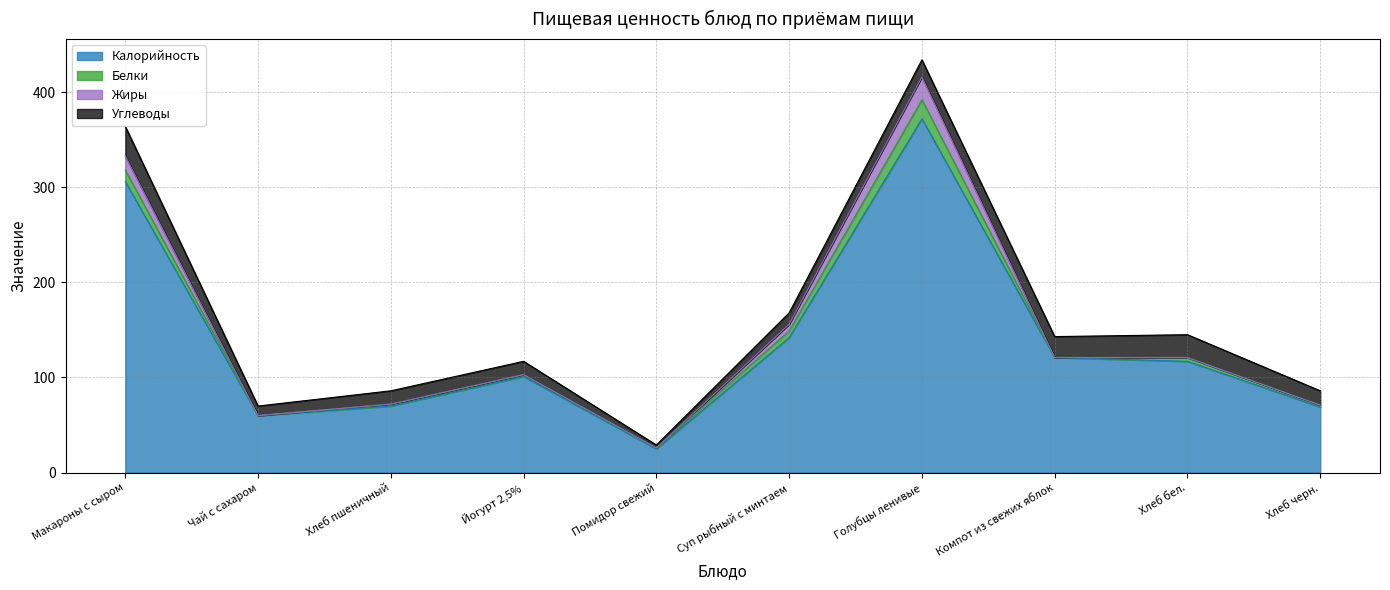

At which category does the chart reach its peak across all series?

Голубцы ленивые